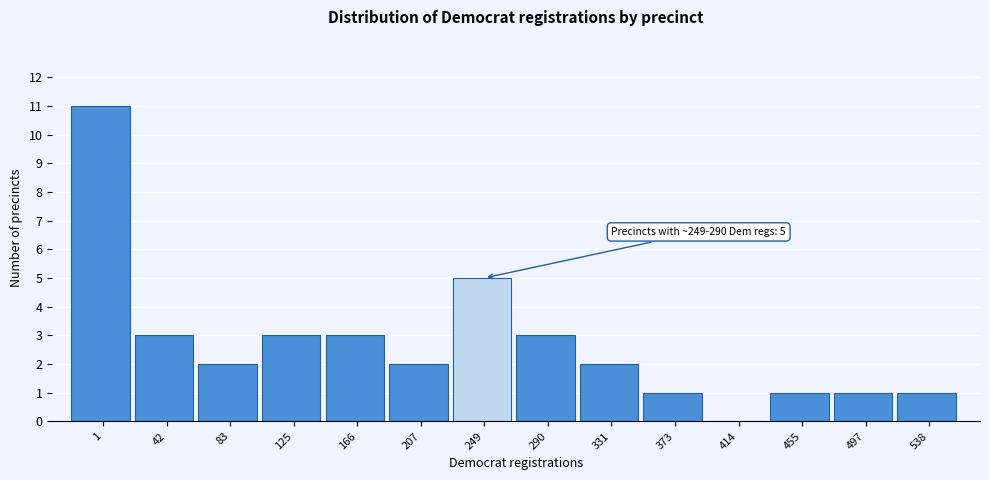

Reading left to right, transcribe all the data shown in this chart.

1=11	42=3	83=2	125=3	166=3	207=2	249=5	290=3	331=2	373=1	414=0	455=1	497=1	538=1